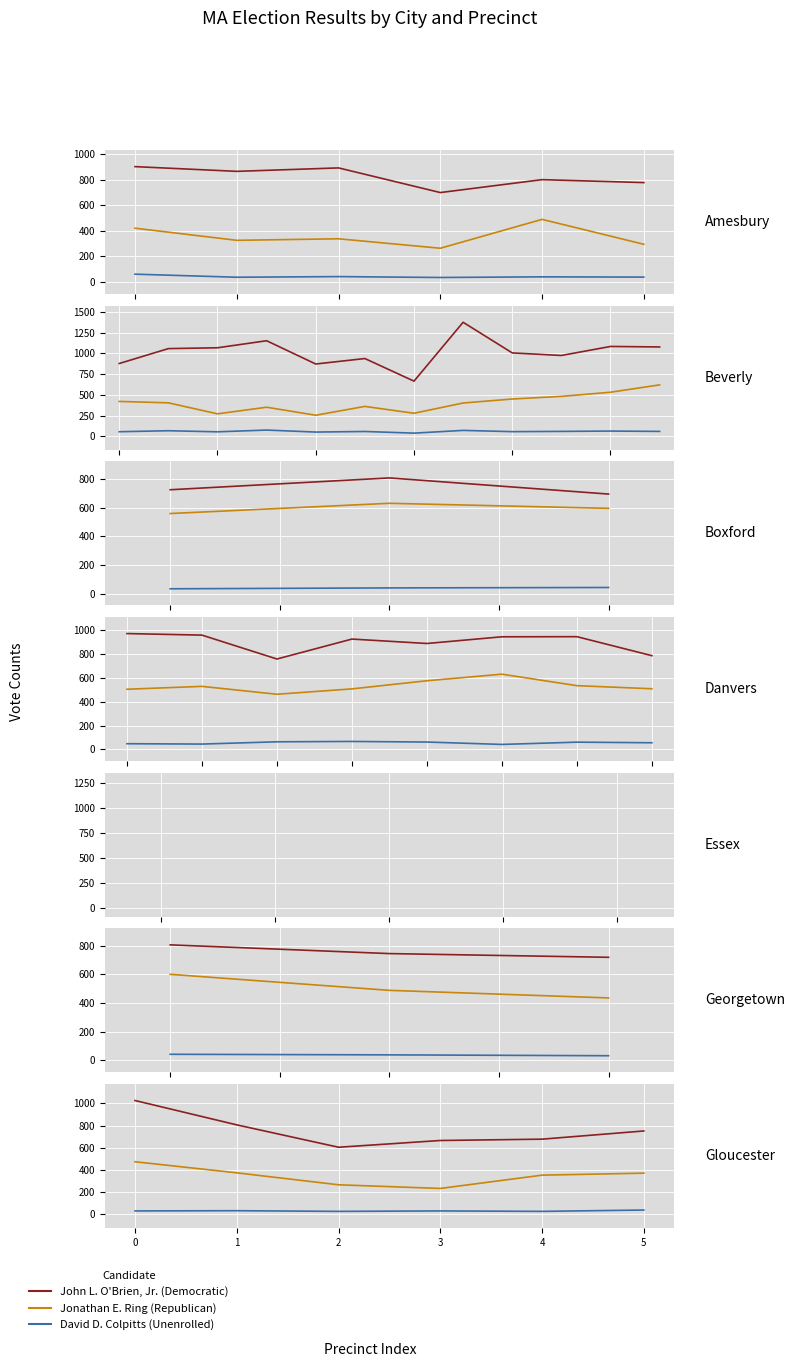

What is the difference between the John L. O'Brien, Jr. values at 4 and 0.0?

349